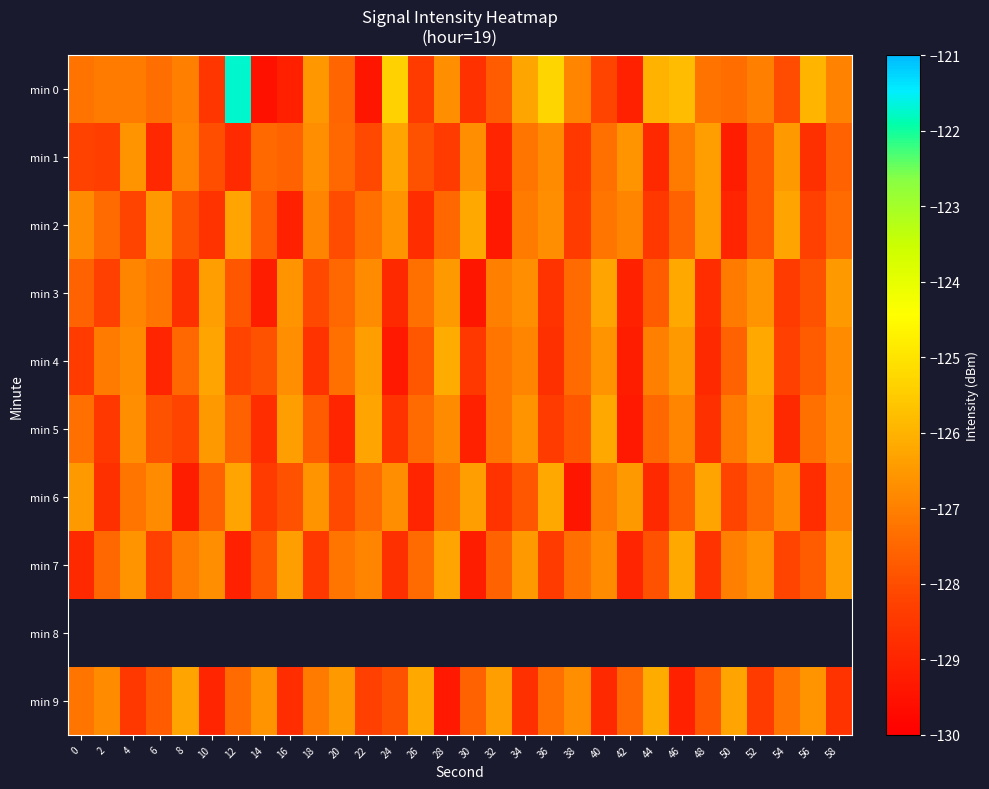

What is the lowest value of the min 9 series?

-129.3